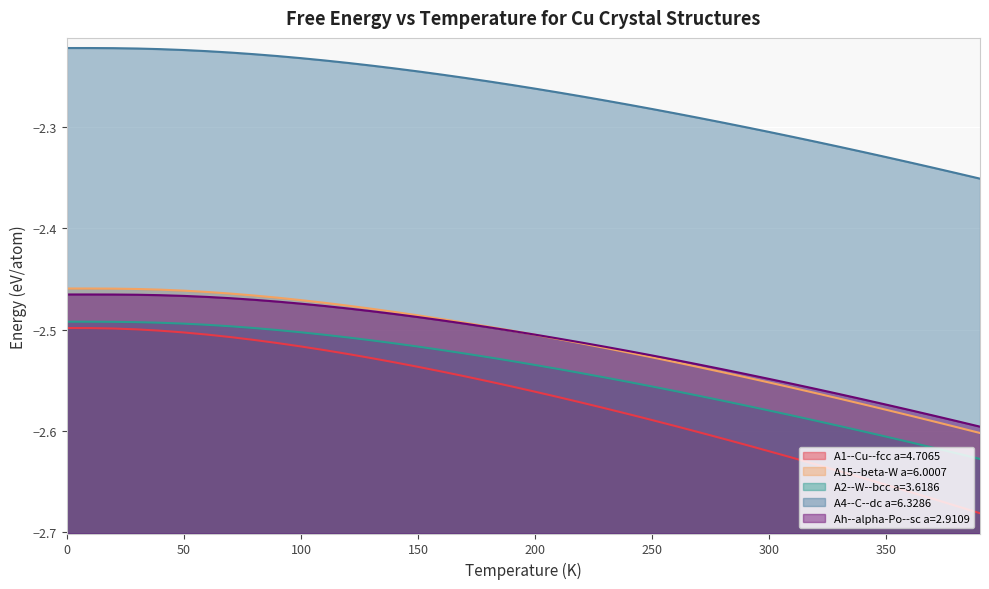

True or false: A15--beta-W a=6.0007 and A1--Cu--fcc a=4.7065 intersect in this chart.

False